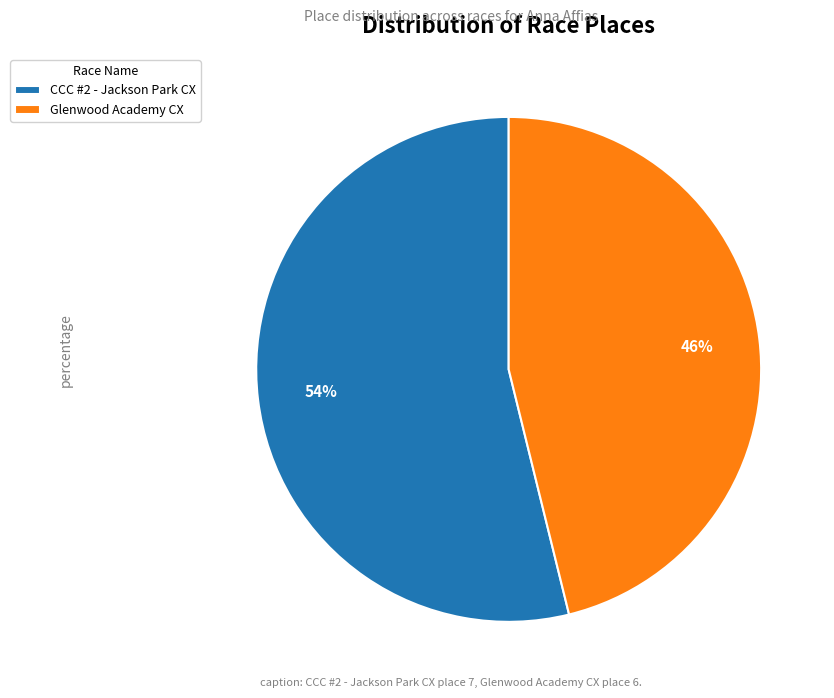

To the nearest percent, what is the combined percentage of Glenwood Academy CX and CCC #2 - Jackson Park CX?

100%